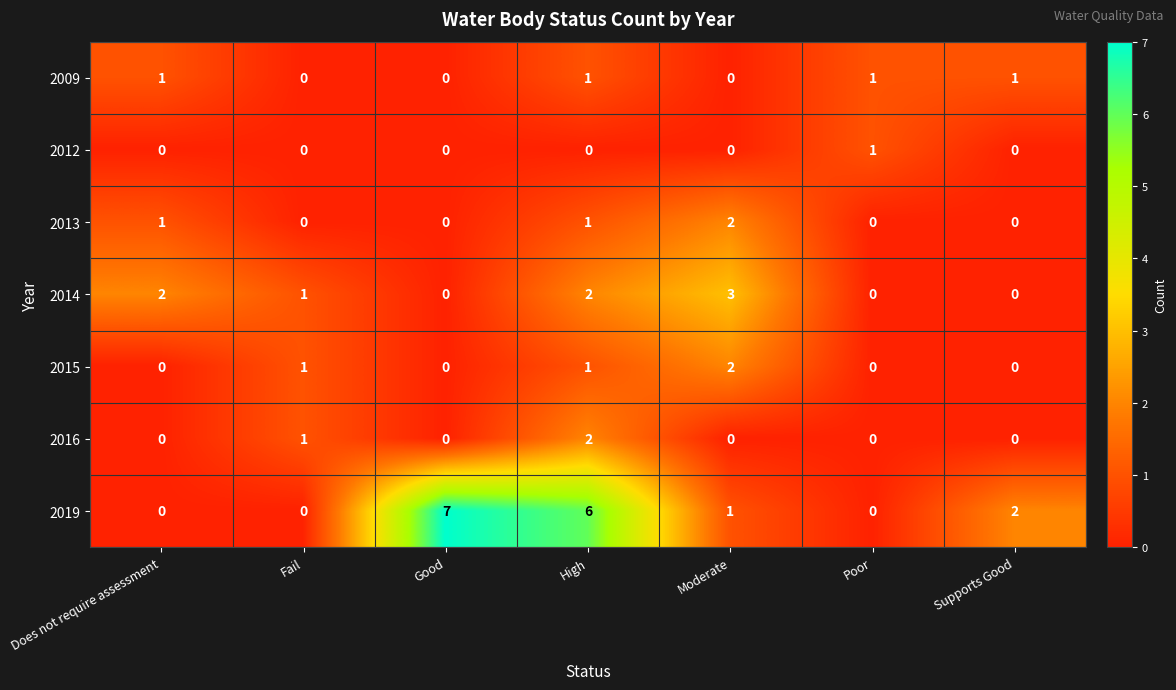

How many data points does each series have?

7